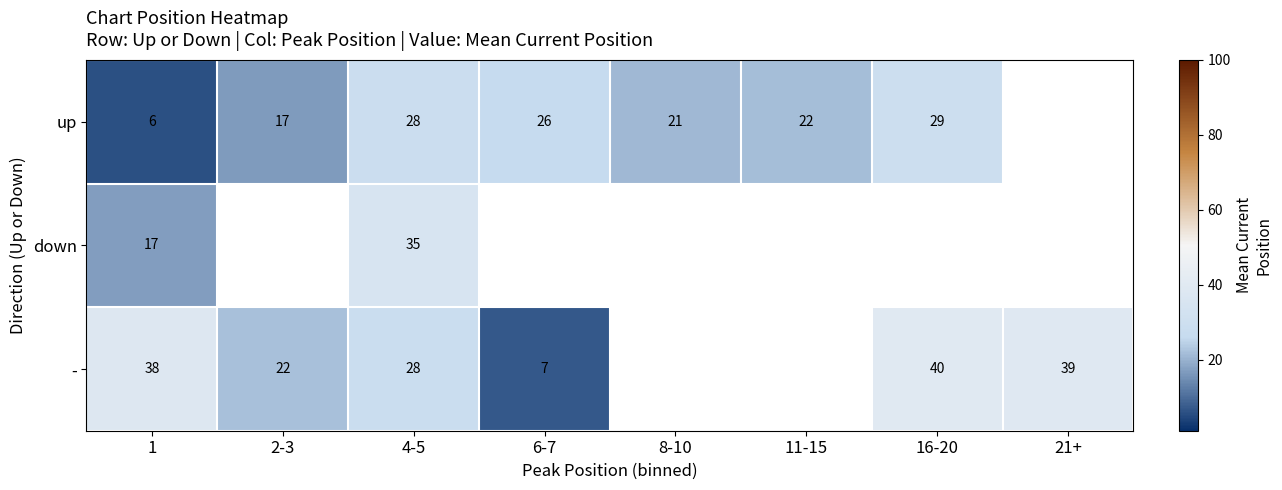

Which series changed the most between 1 and 4-5?

up